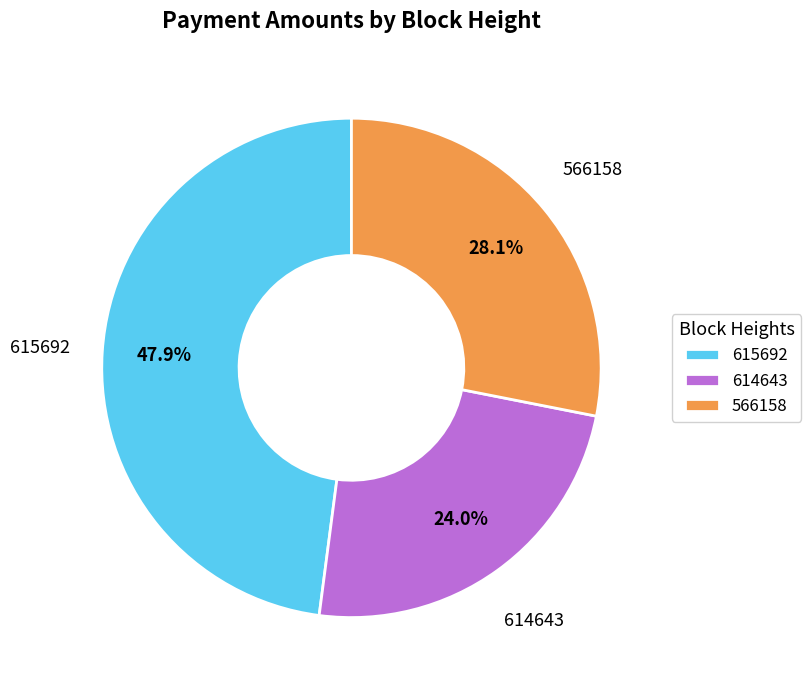

Does 615692 account for over 50% of the chart?

No